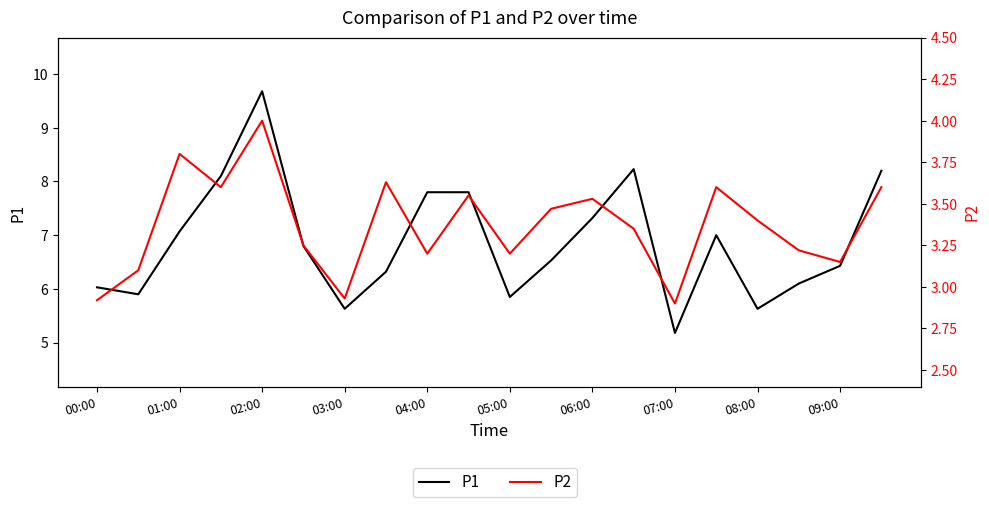

Which series has the widest spread of values?

P1